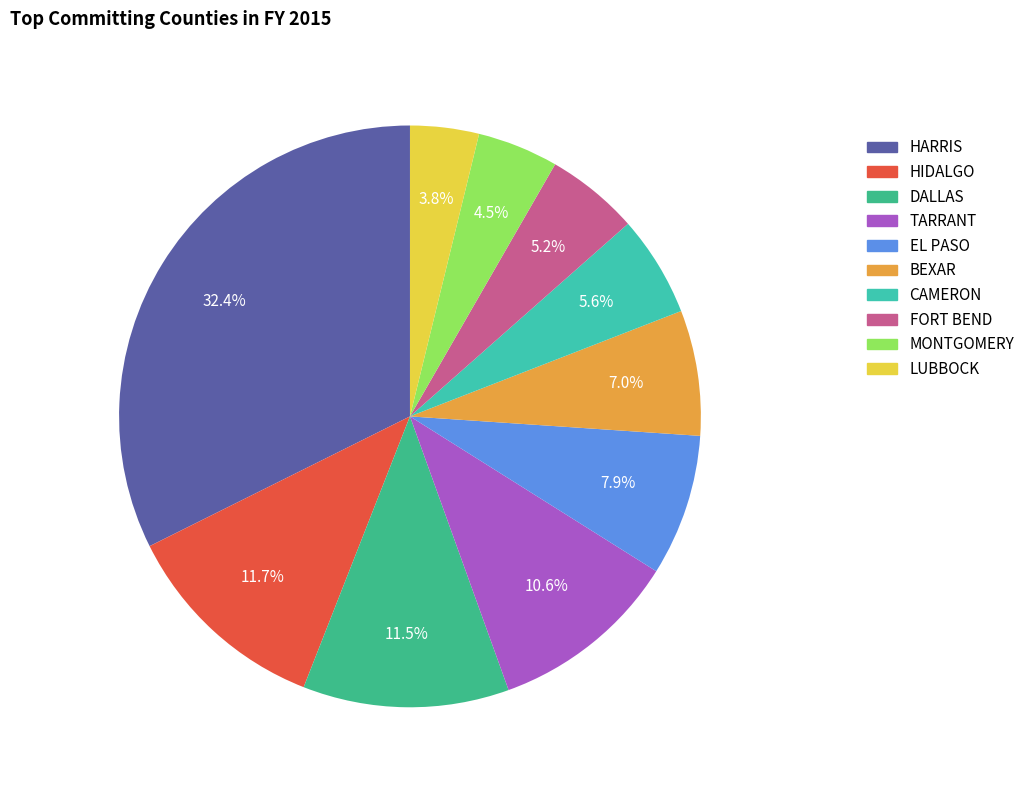

To the nearest percent, what portion does EL PASO represent?

8%